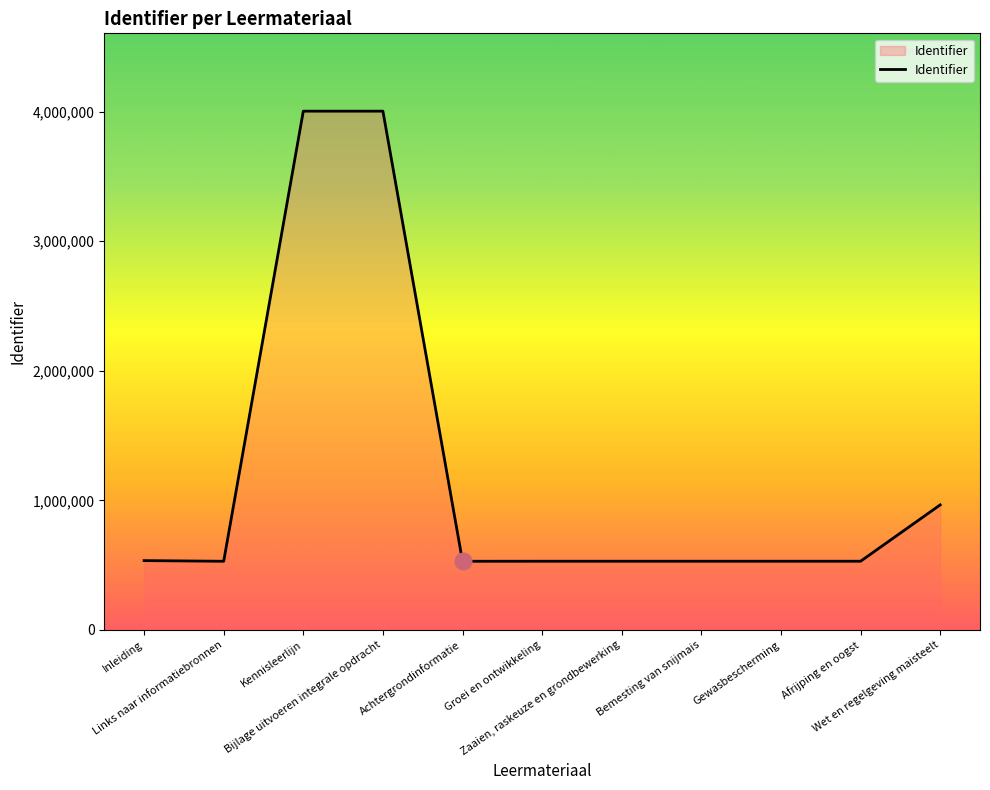

Approximately how many times larger is the value at Achtergrondinformatie compared to Gewasbescherming?

1.0